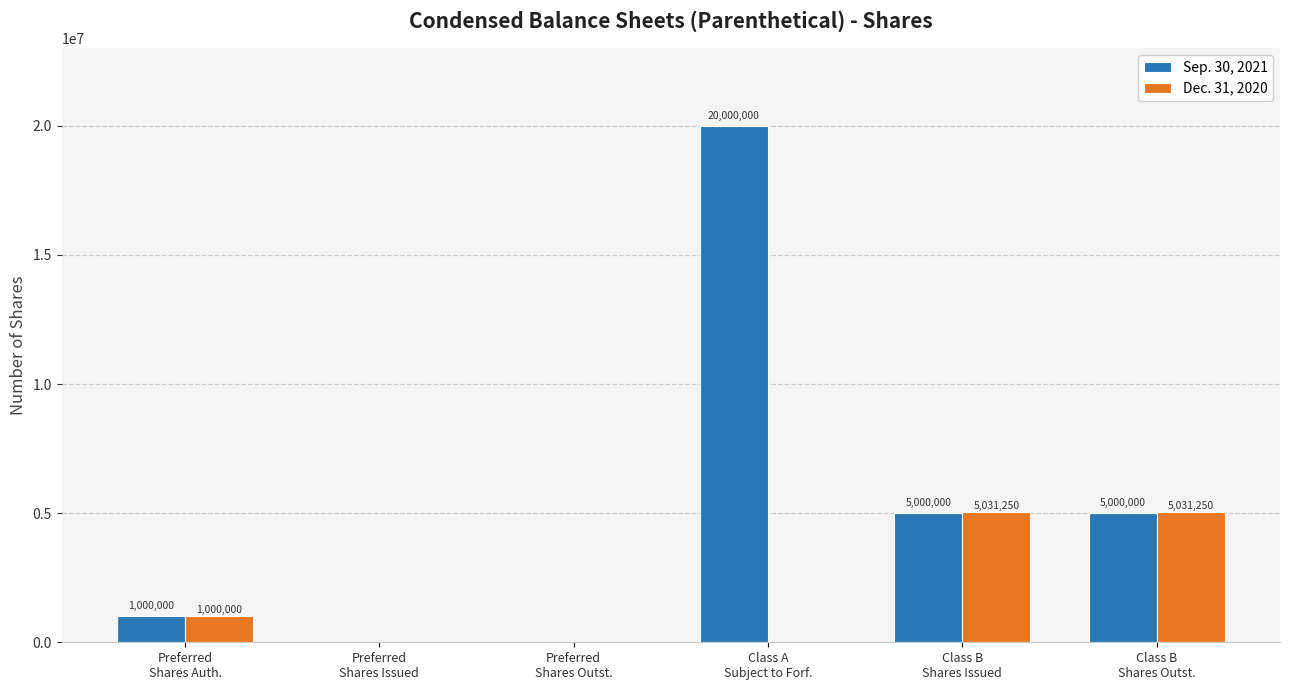

What is the average value of the Dec. 31, 2020 series?

1843750